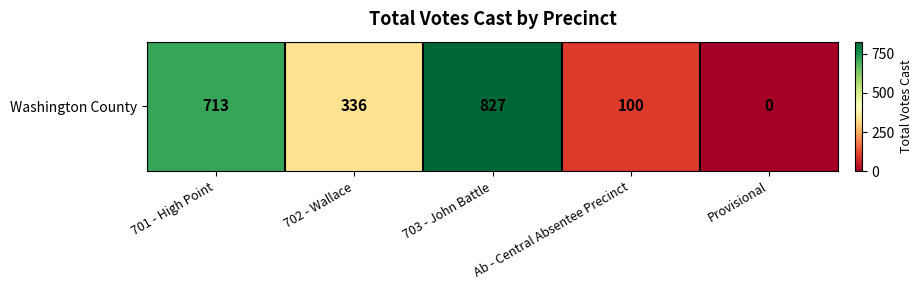

How many values are between 100 and 713?

3